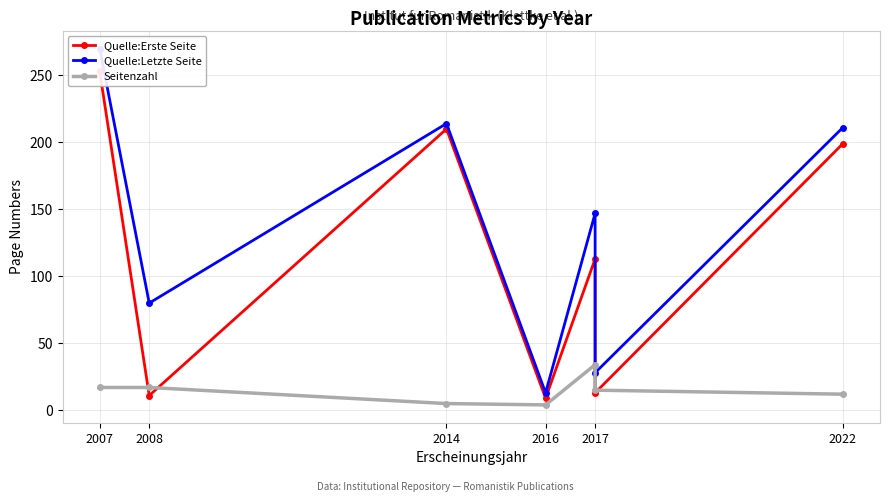

How many distinct data groups are displayed?

3